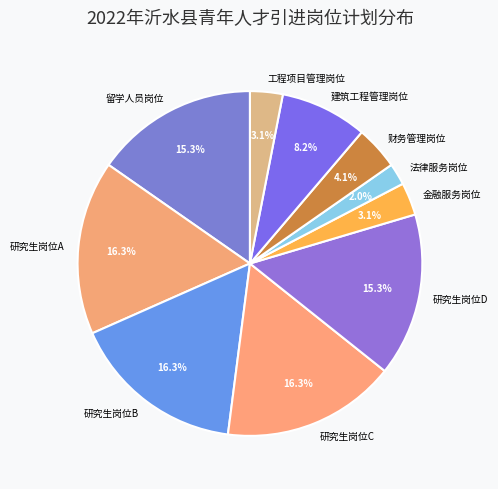

What is the ratio of the value at 建筑工程管理岗位 to the value at 研究生岗位A?

0.5